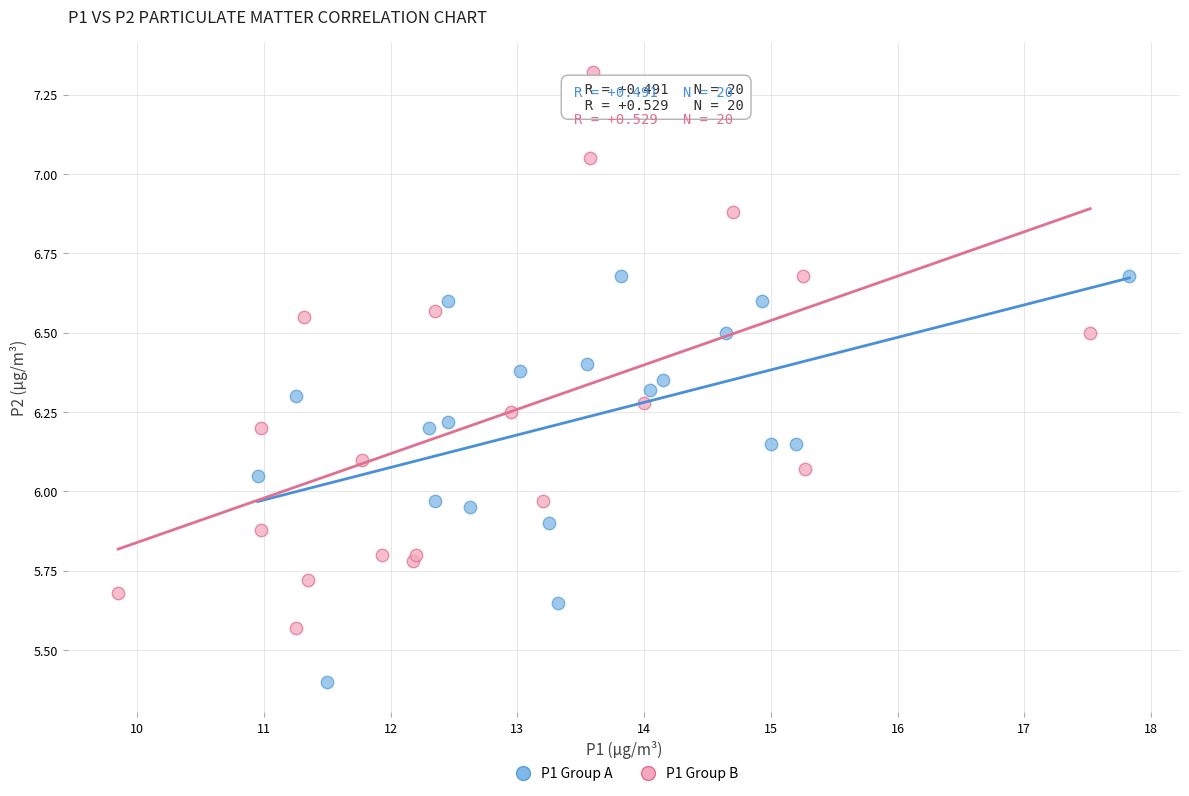

Which series contains the highest Y value?

P1 Group B